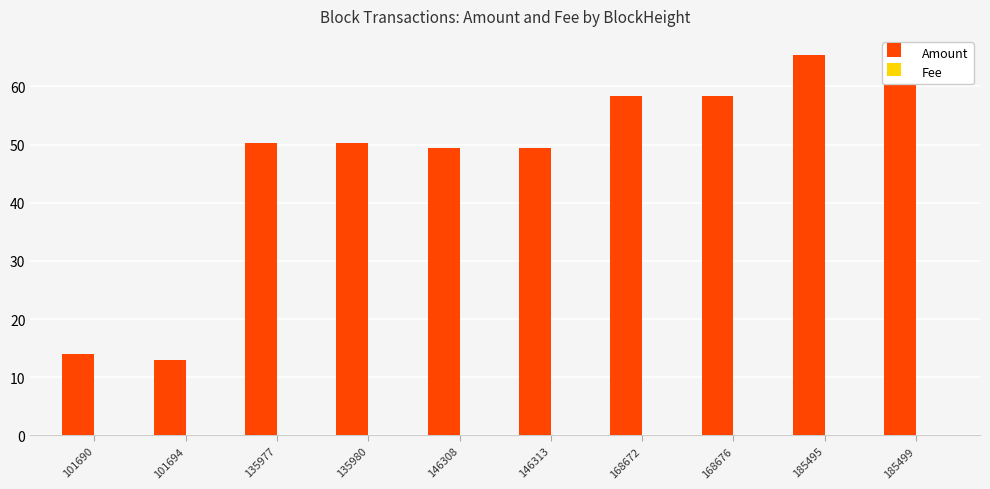

Between 146313 and 185495, which series saw the biggest shift?

Amount